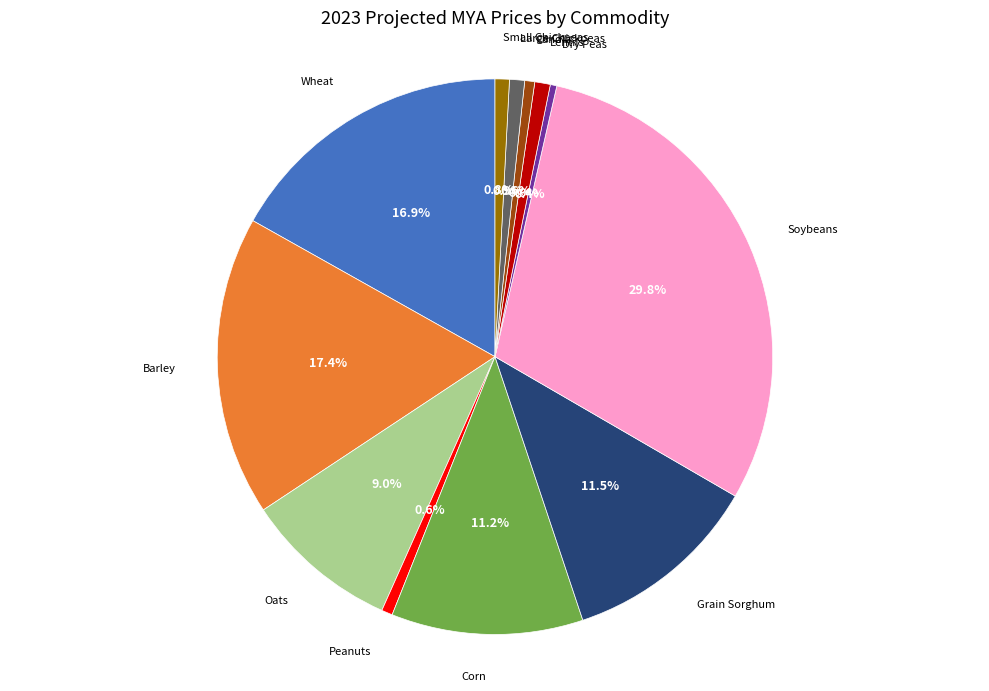

Is there any slice that represents more than half of the pie?

No